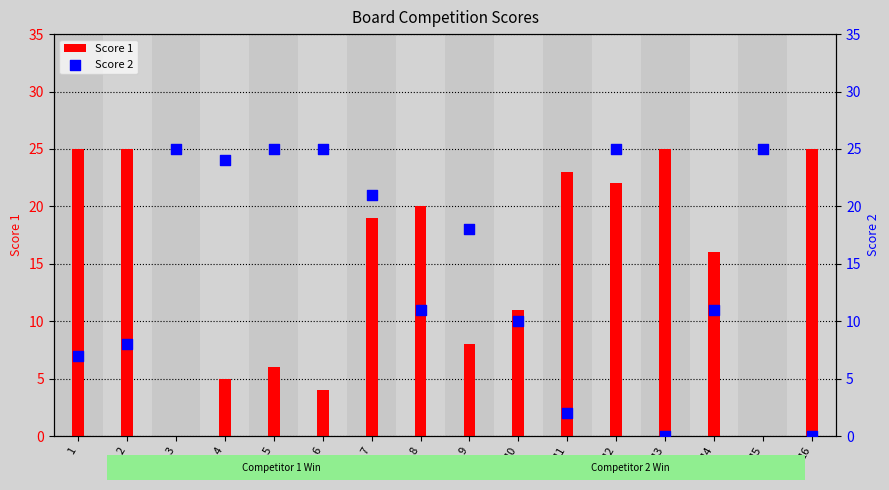

At how many categories does at least one series exceed 23?

10